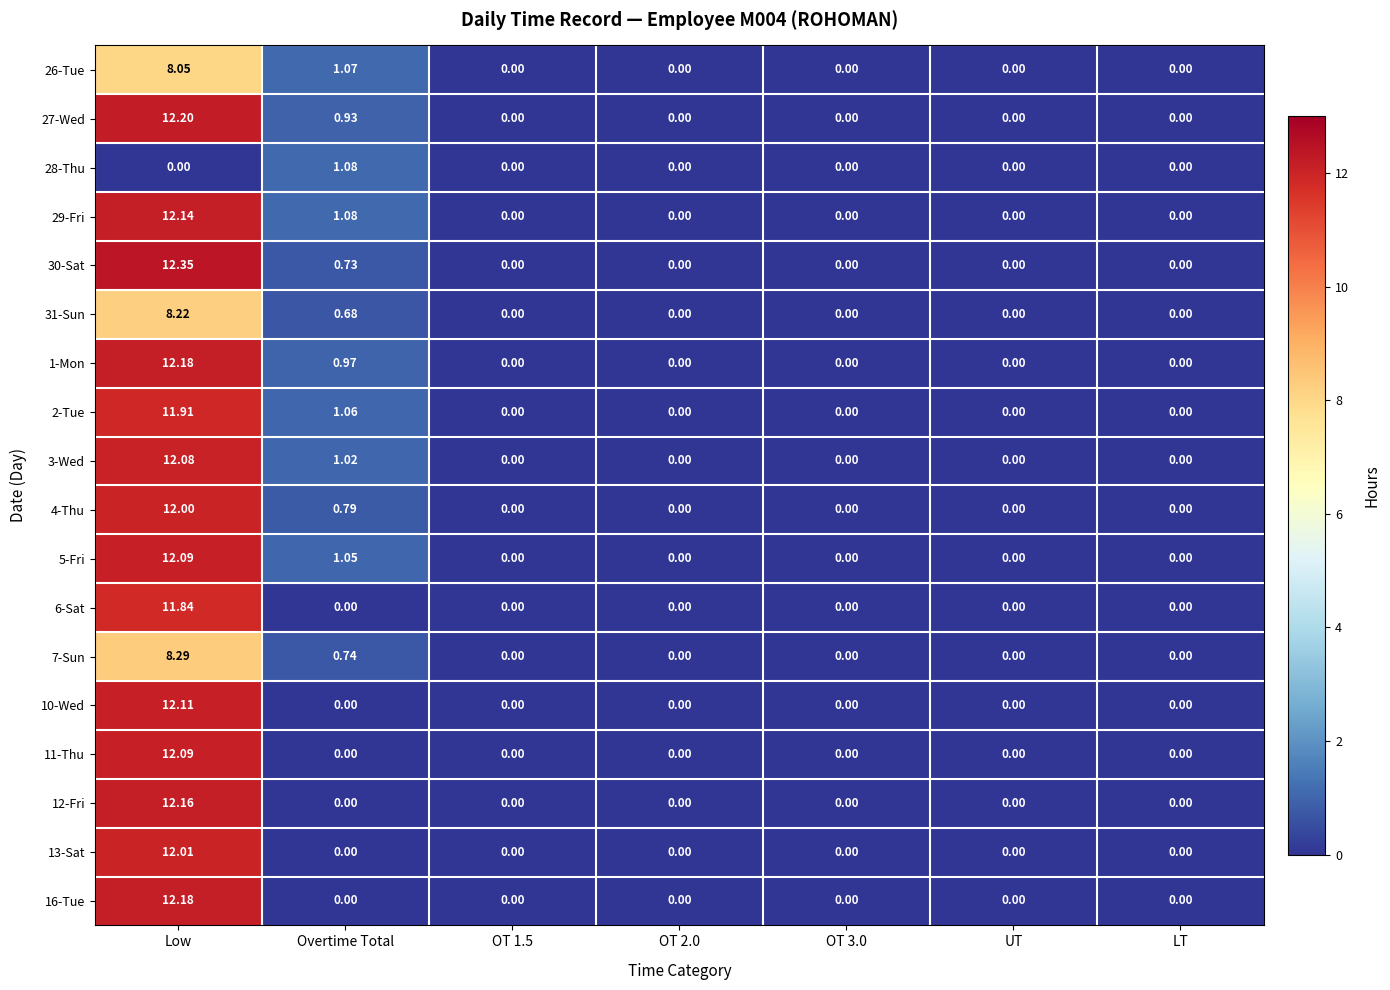

How many categories are shown in the chart?

7